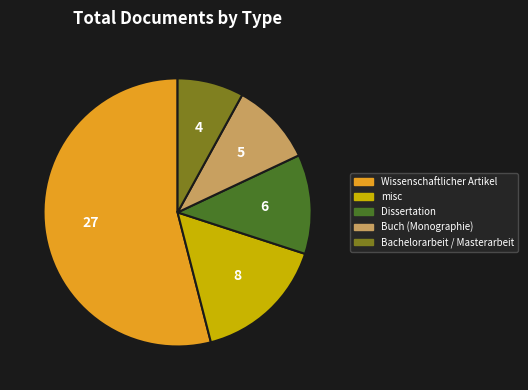

Which slice is the largest?

Wissenschaftlicher Artikel